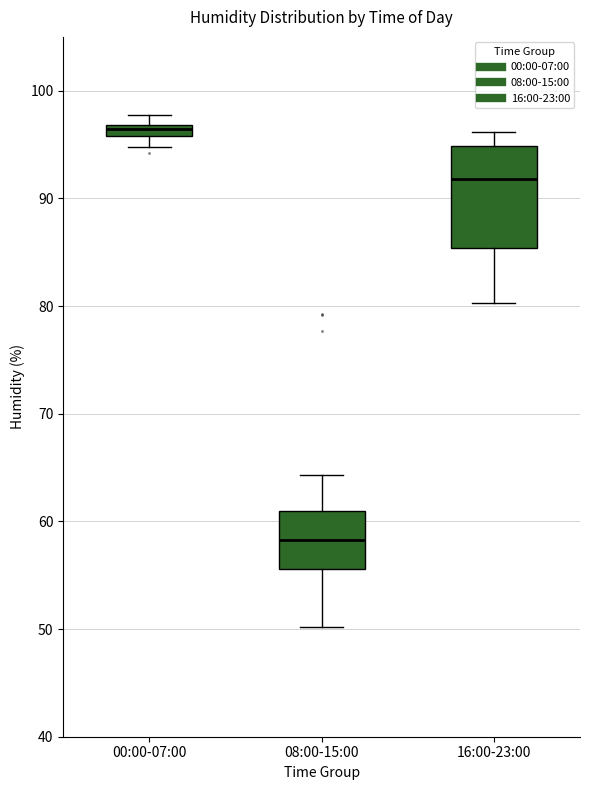

Where does the lower whisker of the box for 16:00-23:00 end on the y-axis? The values are not printed on the chart, so give them approximately, as read against the axis.

80